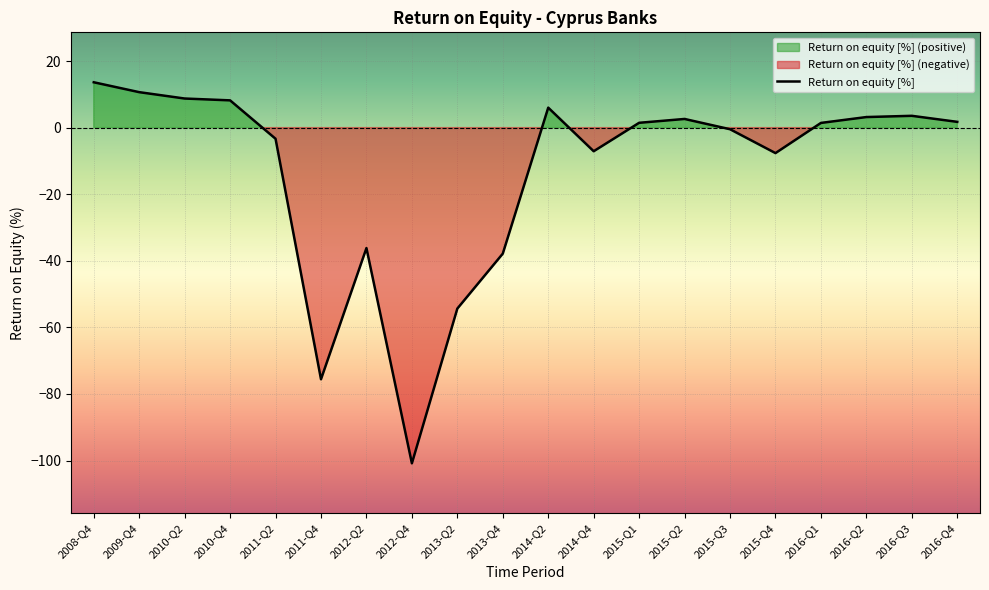

At which label does the data first exceed 1?

2008-Q4